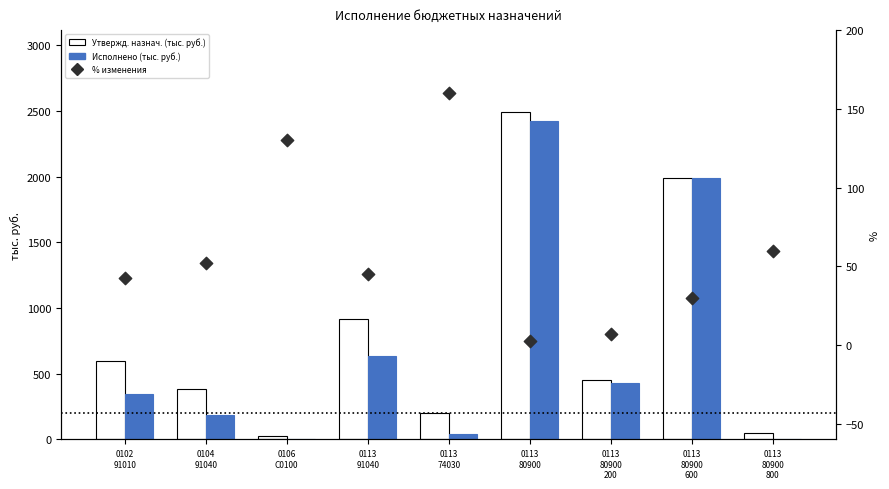

What is the total value across all series at 0104
91040?

625.3